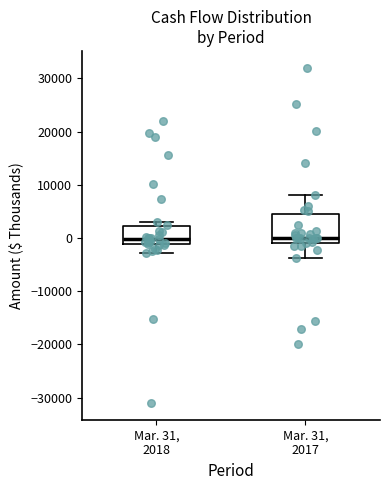

Comparing the boxes themselves (not the whiskers), which one is the tallest?

Mar. 31, 2017